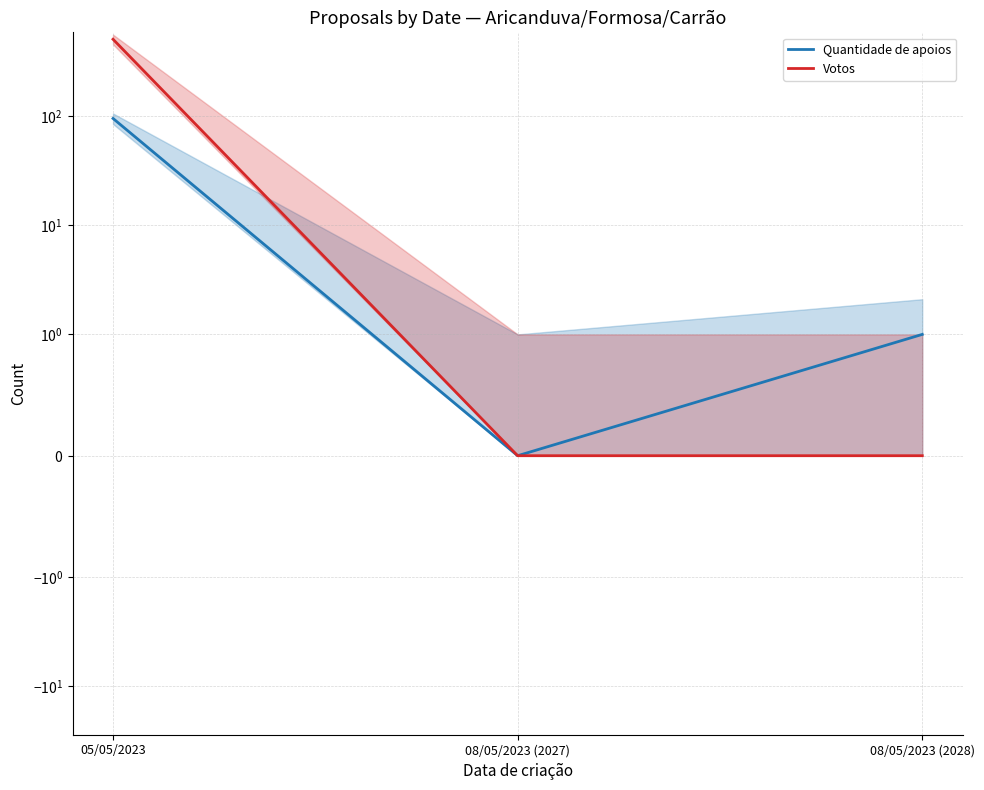

How many lines are shown in the chart?

2